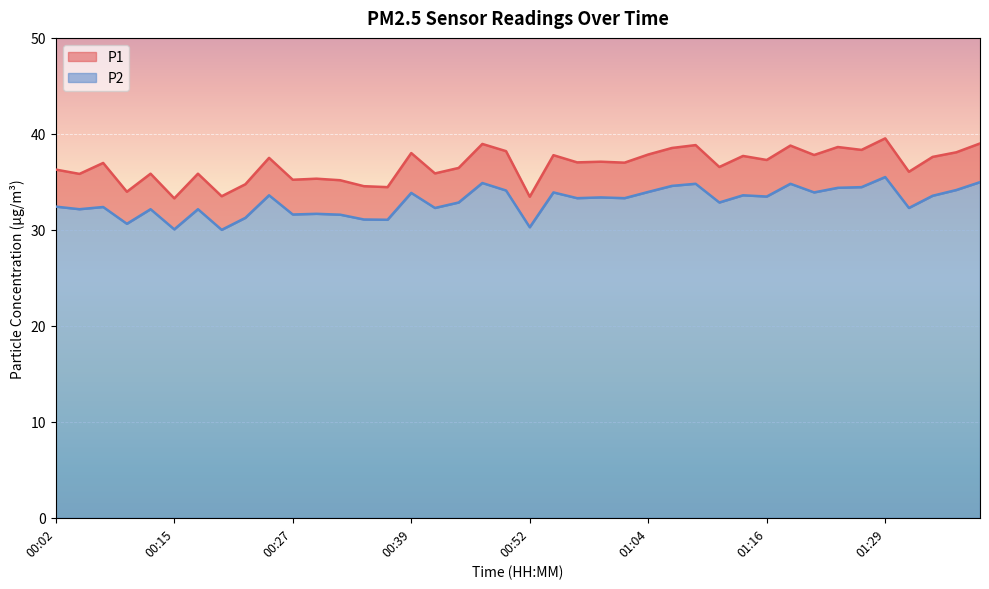

The value of P1 at 00:44 is 36.5. True or false?

True